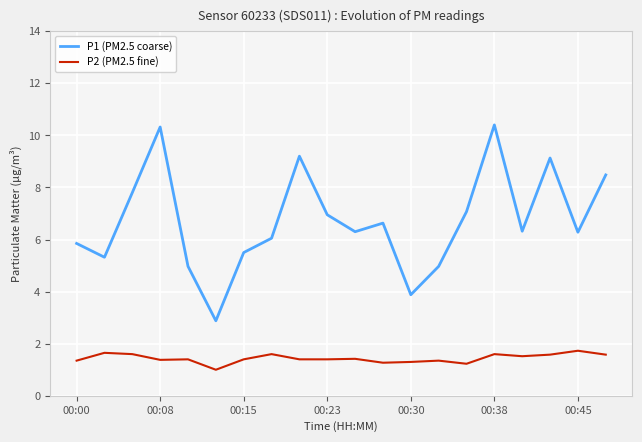

Which series has the largest range (max minus min)?

P1 (PM2.5 coarse)